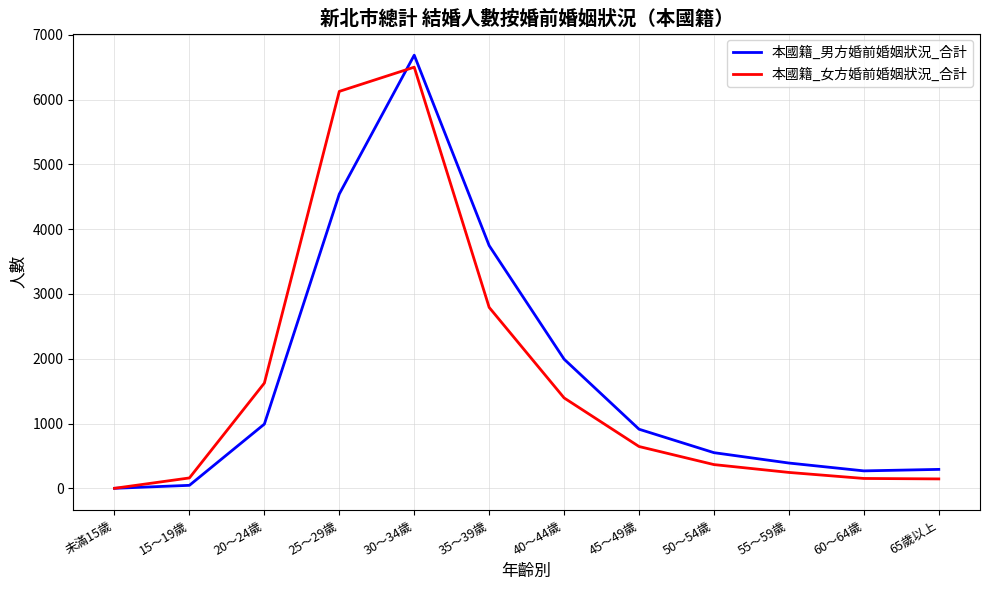

What is the maximum value for 本國籍_女方婚前婚姻狀況_合計?

6500